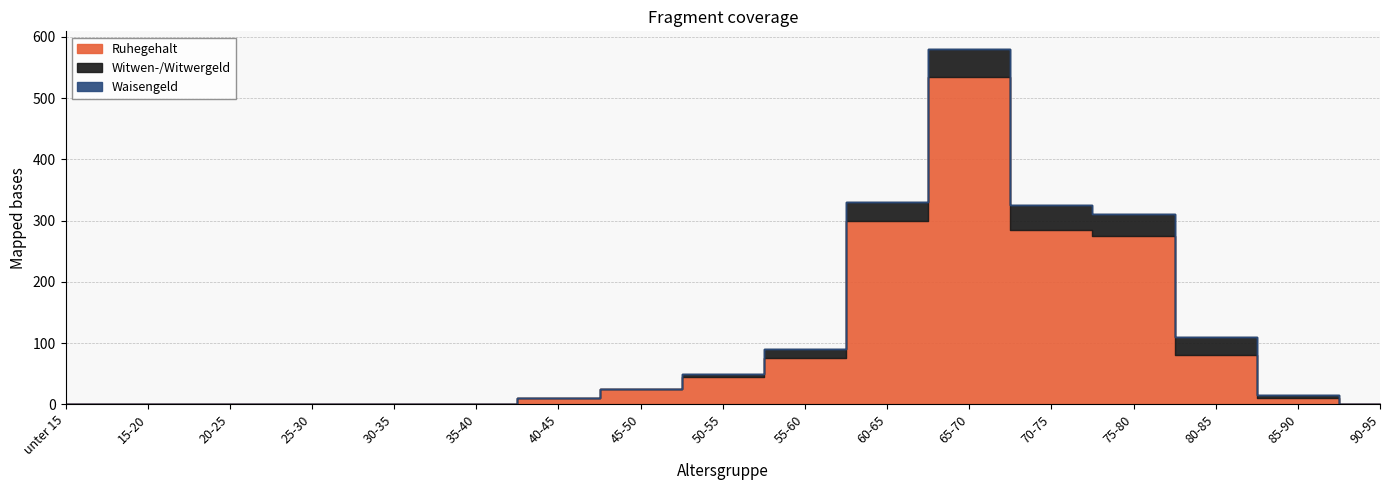

Reading left to right, transcribe all the data shown in this chart.

Ruhegehalt: 0	0	0	0	0	0	10	25	45	75	300	535	285	275	80	10	0
Witwen-/Witwergeld: 0	0	0	0	0	0	0	0	5	15	30	45	40	35	30	5	0
Waisengeld: 0	0	0	0	0	0	0	0	0	0	0	0	0	0	0	0	0